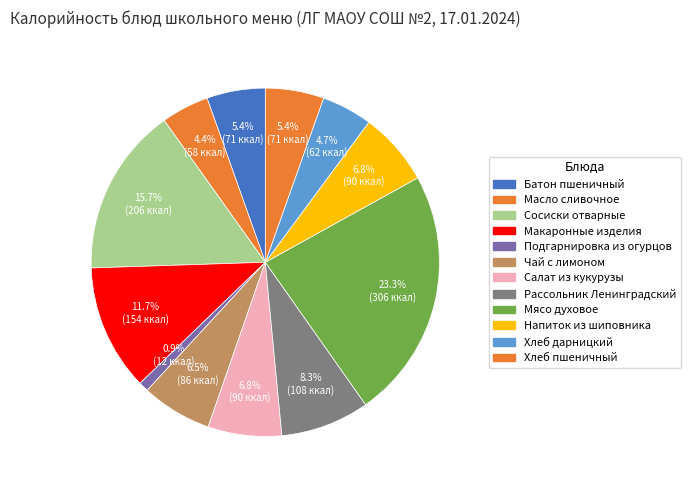

Is it true that Хлеб пшеничный is 5% of the pie?

True